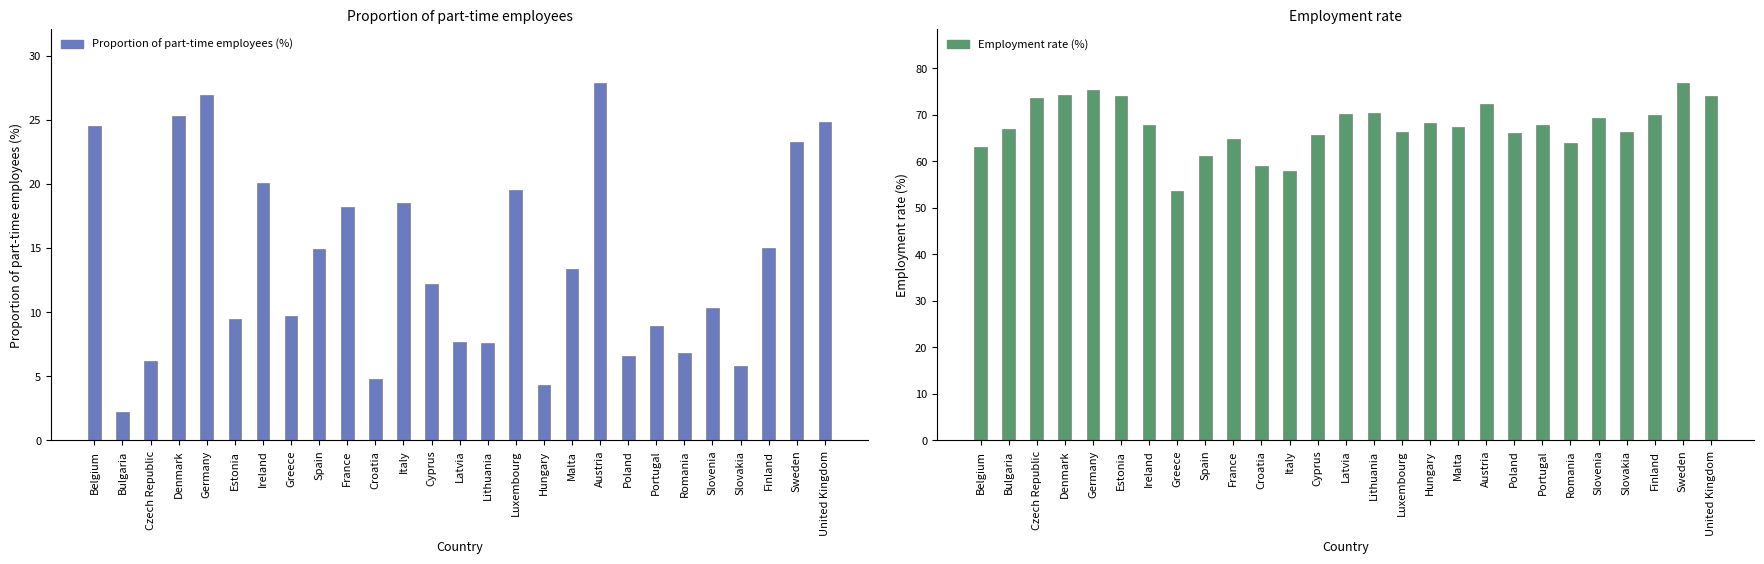

Rank the series by their maximum value, from highest to lowest.

Employment rate (%), Proportion of part-time employees (%)